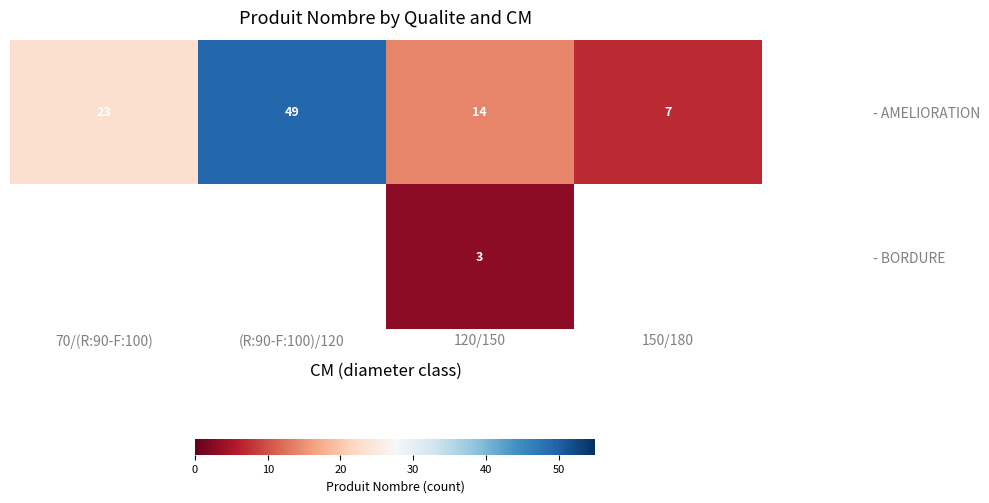

What is the difference between the highest and lowest values at 120/150?

11